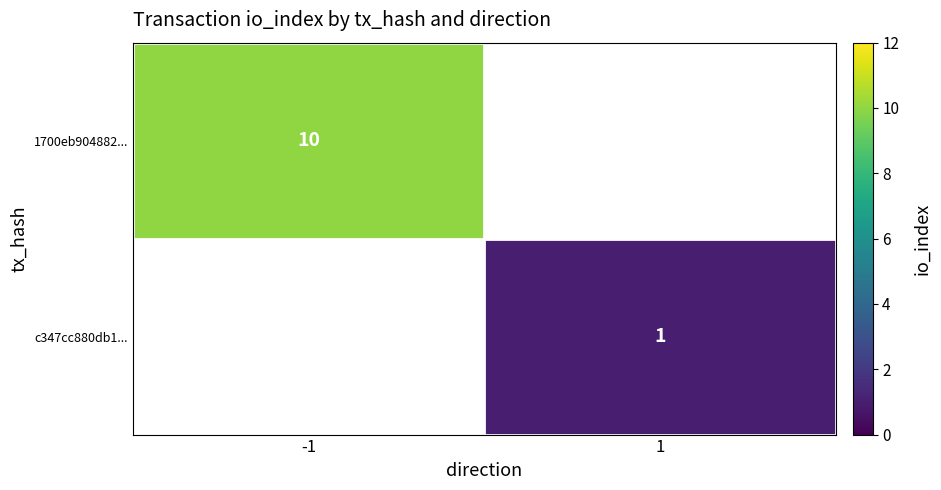

The 1700eb904882... series shows 13 at -1. True or false?

False